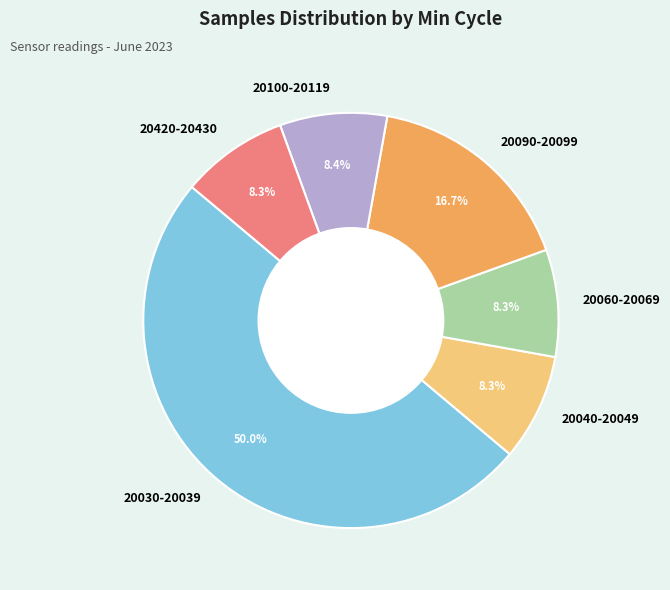

Between 20090-20099 and 20100-20119, which is larger?

20090-20099